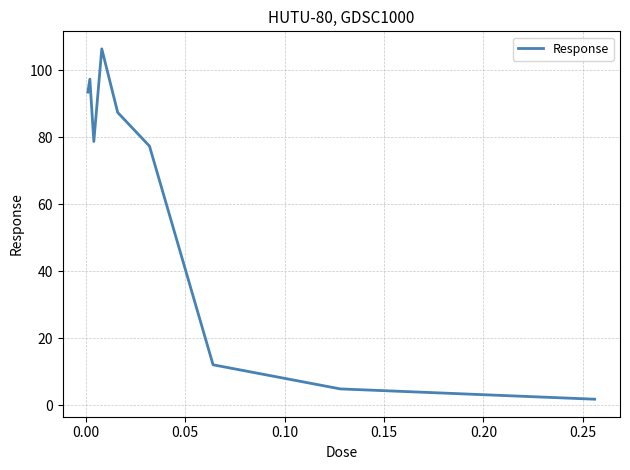

Reading right to left, extract all data points from this chart.

1.8	4.9	12.1	77.3	87.4	106.4	78.7	97.3	93.4